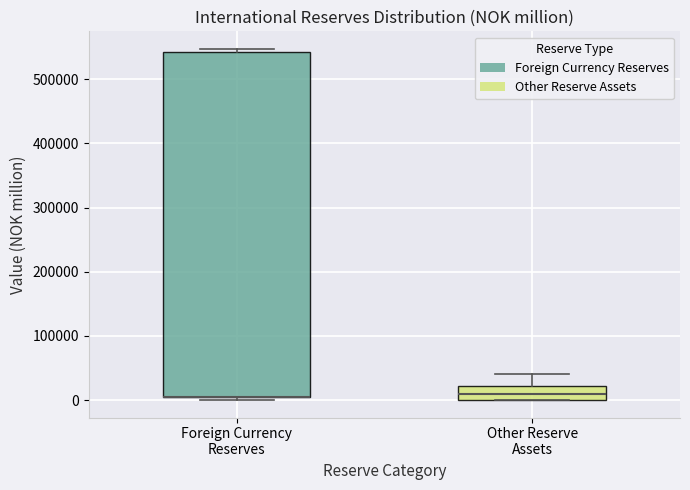

Reading left to right, read every box against the y-axis: the position of its median line, the range the box covers, and the ends of its whiskers. The values are not printed on the chart, so give them approximately, as read against the axis.

Foreign Currency Reserves: median 10000 (drawn on the box's lower edge), box 0 to 540000, whiskers 0 (just below the box's lower edge) to 550000
Other Reserve Assets: median 10000, box 0 to 20000, whiskers 0 to 40000